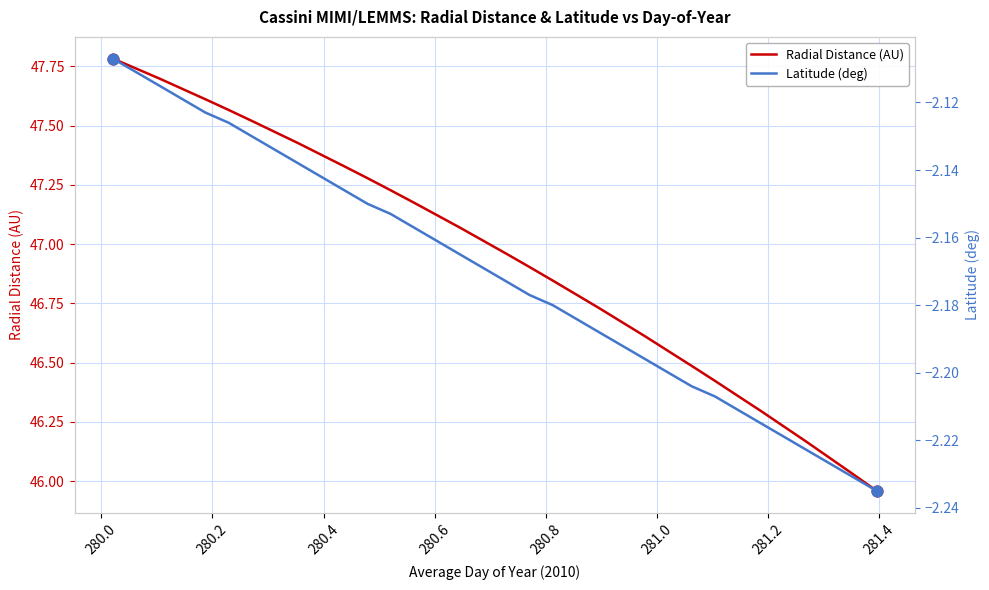

At how many categories does at least one series exceed 43?

34